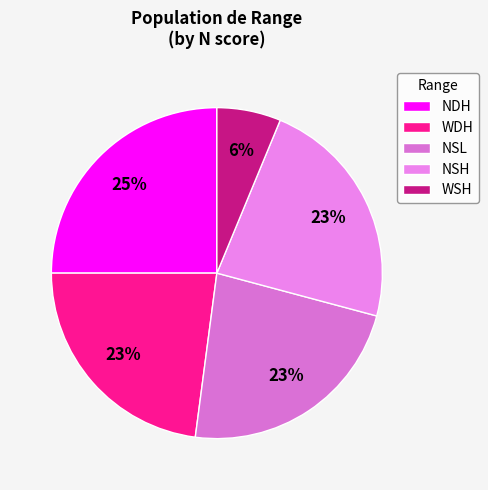

To the nearest percent, what percentage of the pie is NSL?

23%